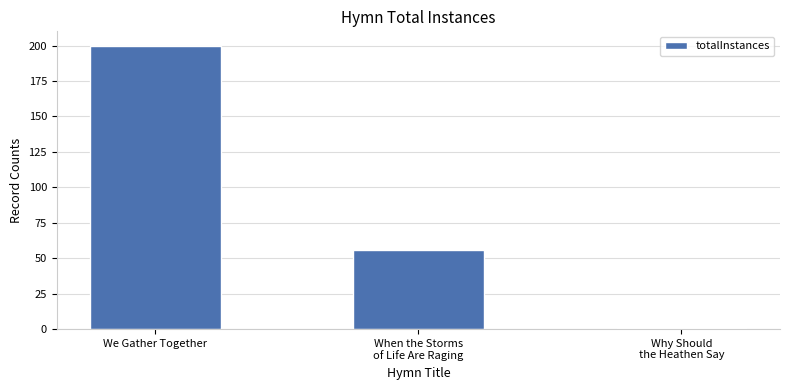

Reading left to right, extract all data points from this chart.

200	56	1